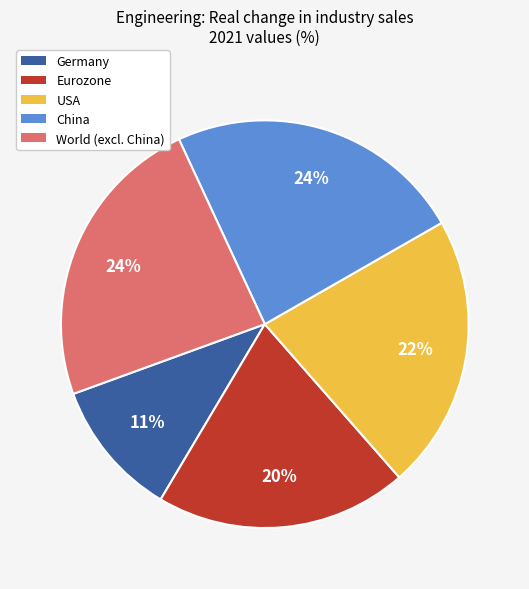

How many segments does this pie chart have?

5